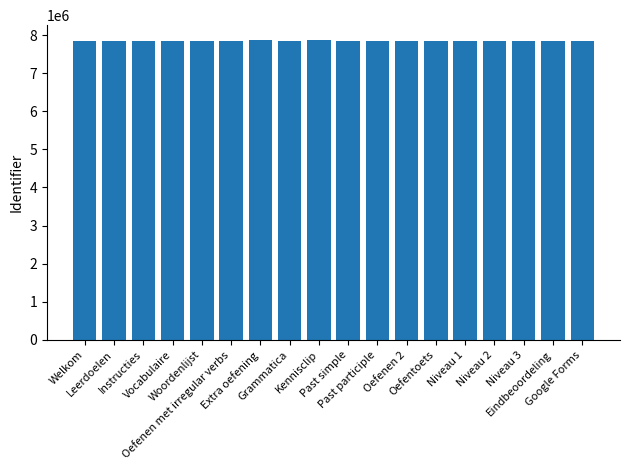

What is the average value?

7852021